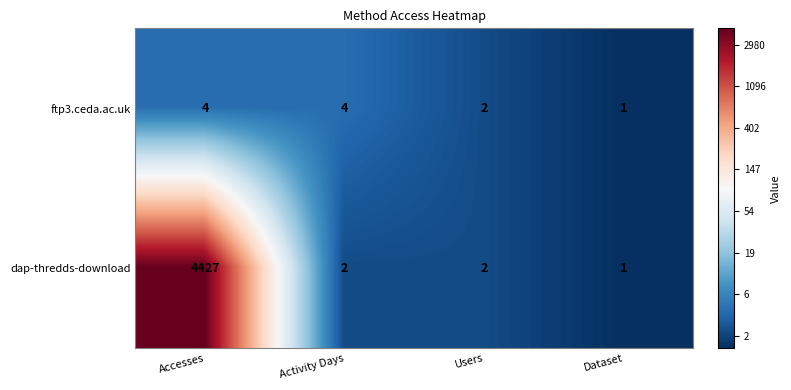

What is the highest value of the dap-thredds-download series?

4427